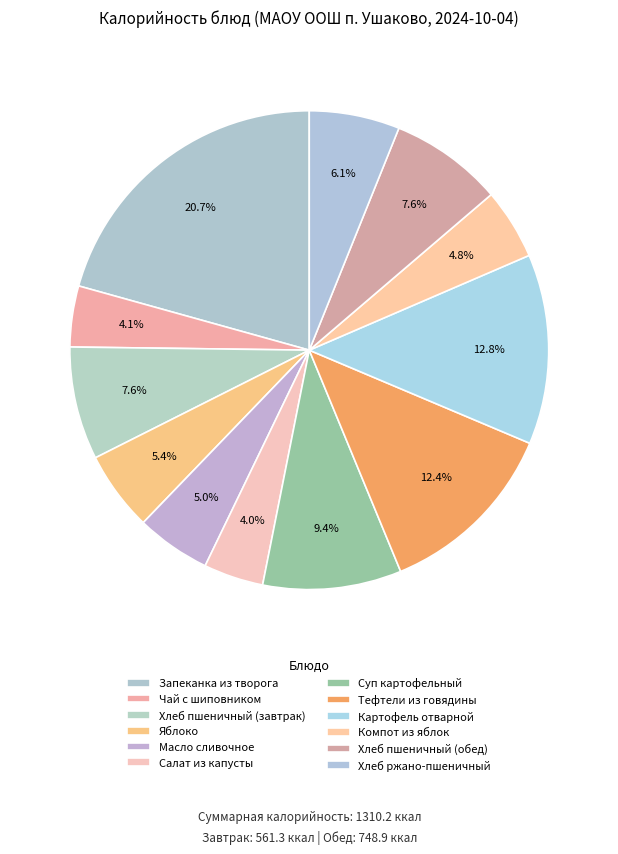

Is Суп картофельный the majority of the pie?

No